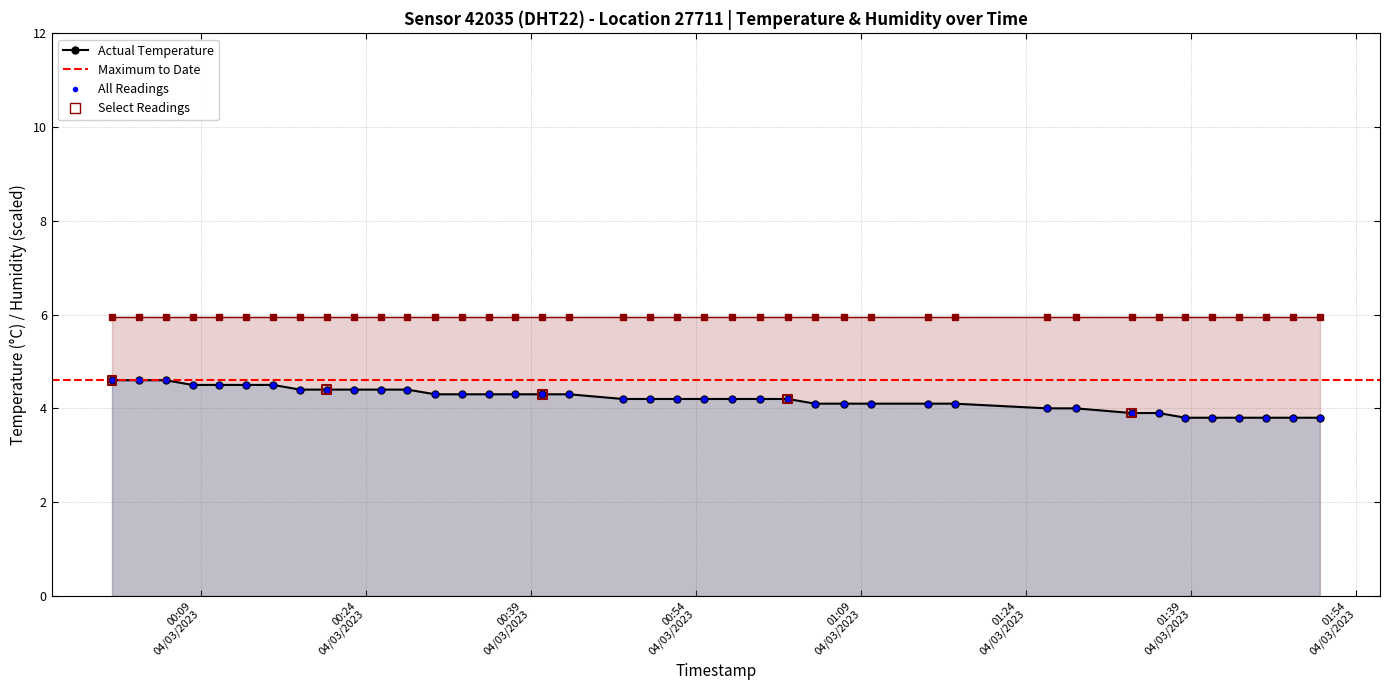

Approximately how many times larger is the value at 2023-04-03T01:50:39 compared to 2023-04-03T01:28:30?

0.9